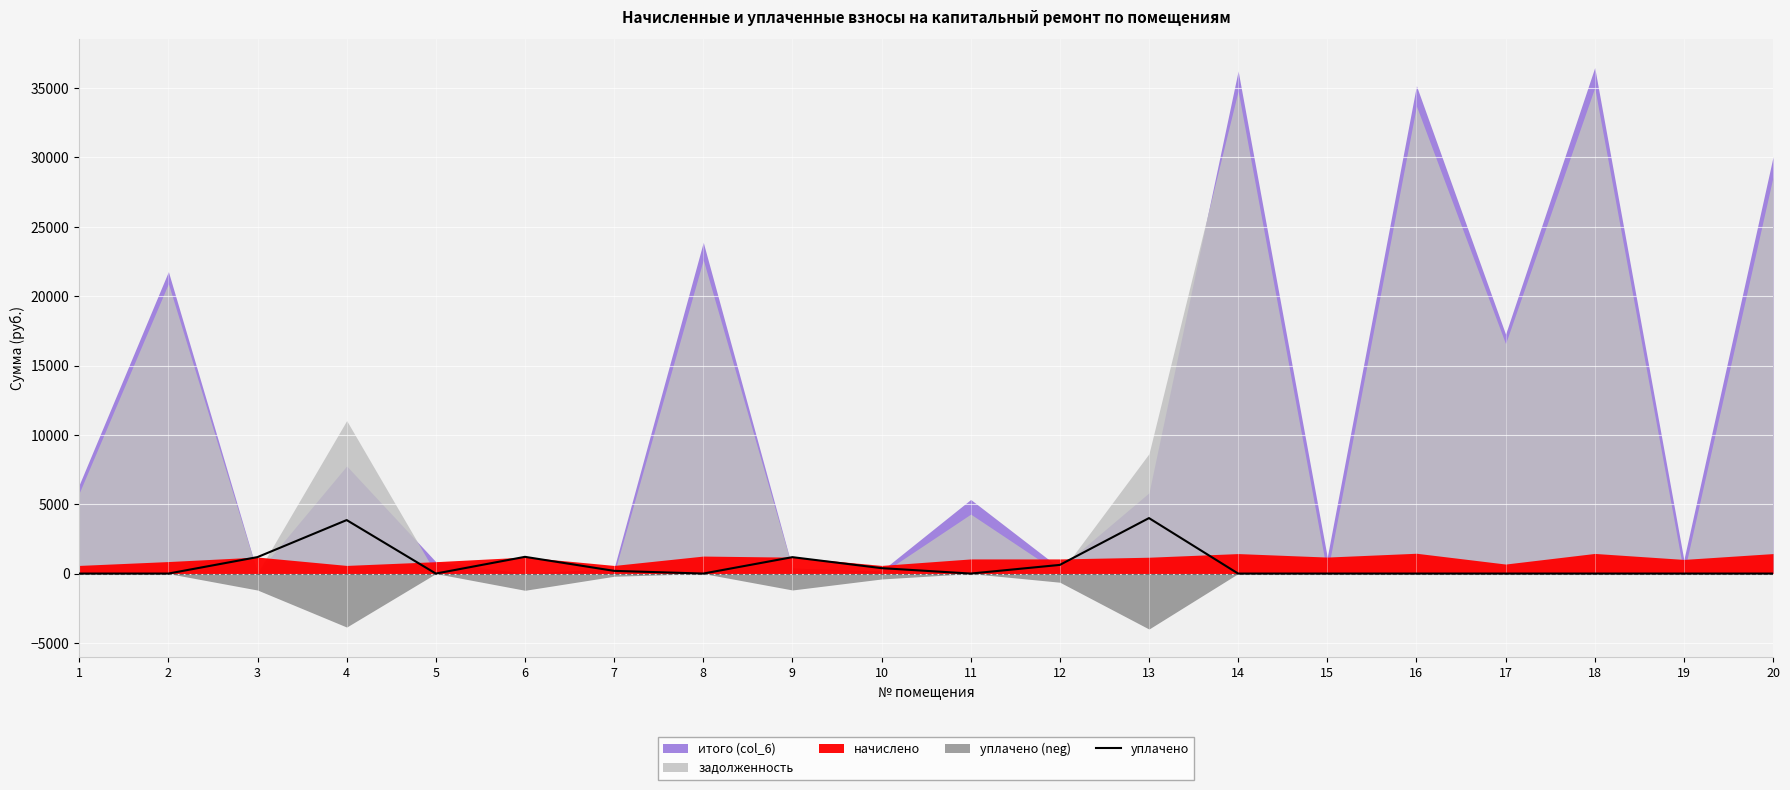

How many data points does each series have?

20